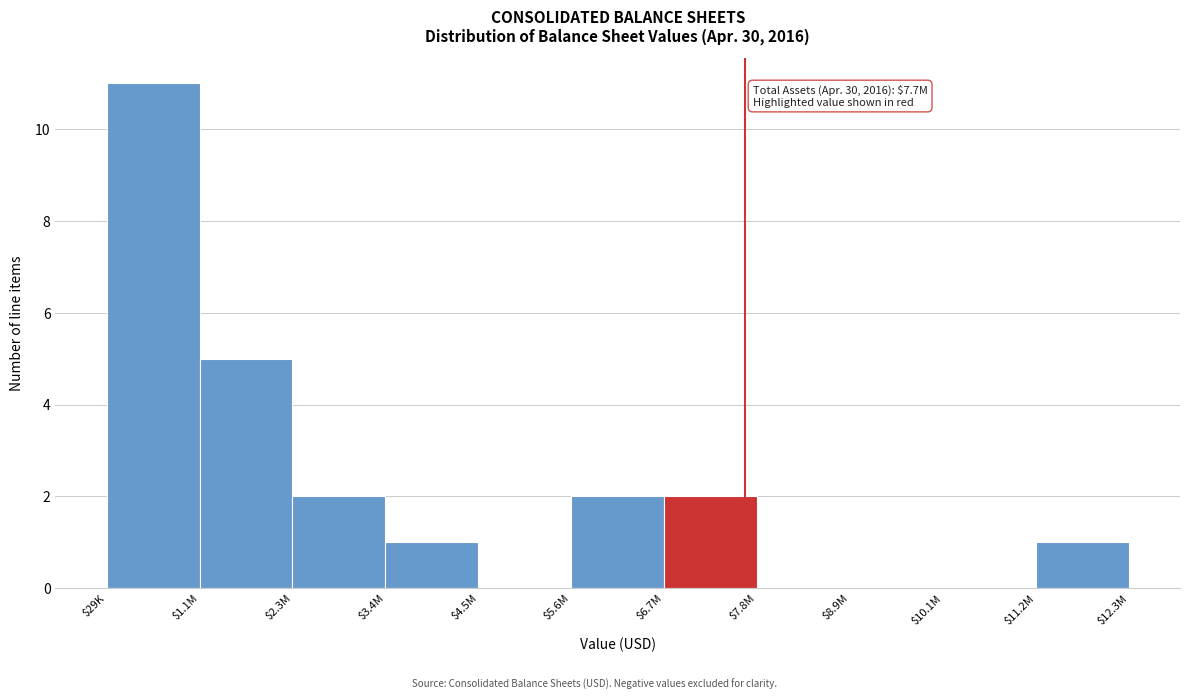

What is the maximum value shown in the chart?

11